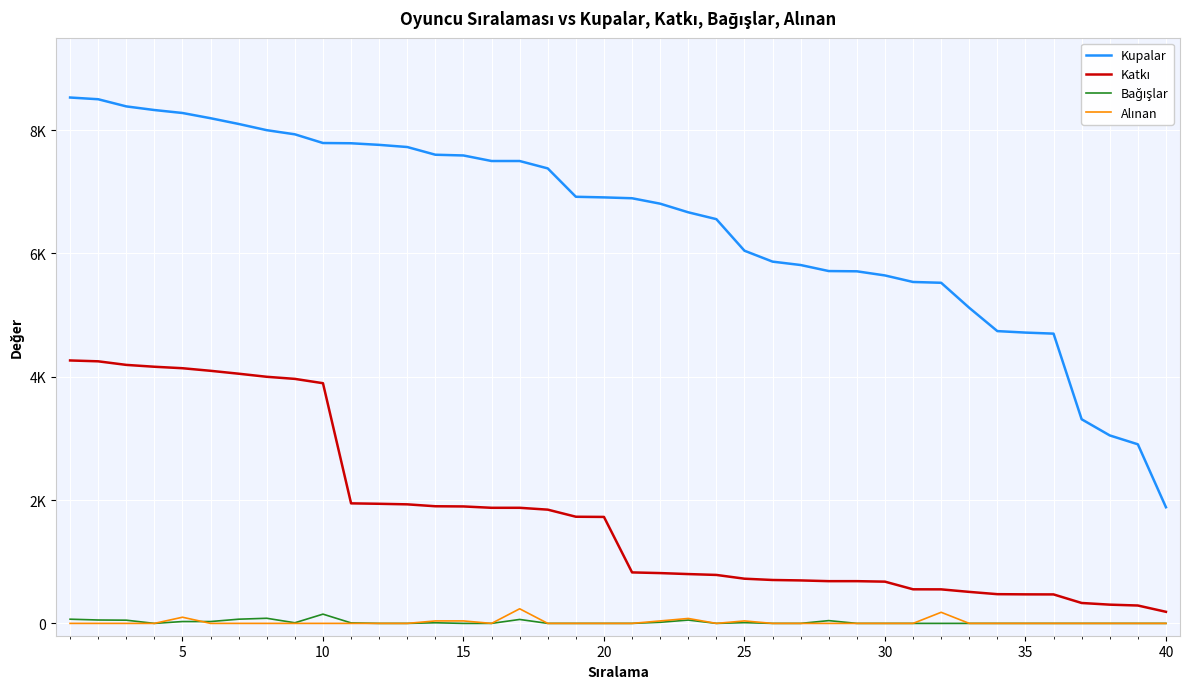

Which series has the largest range (max minus min)?

Kupalar